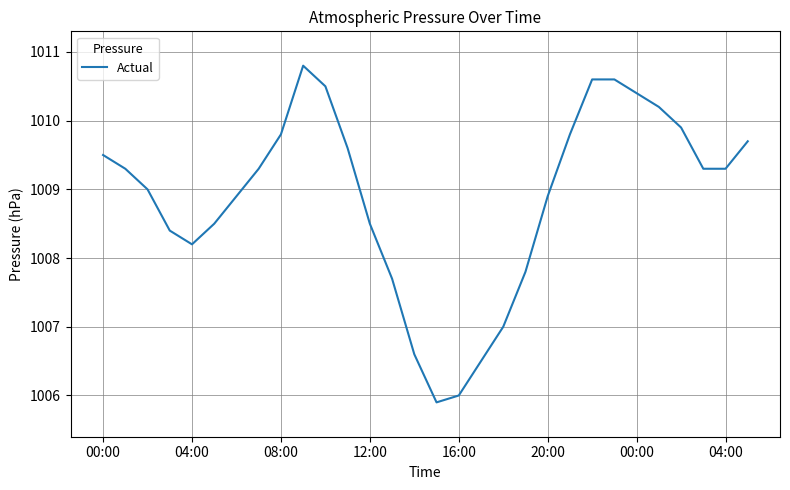

What is the minimum value shown in the chart?

1005.9